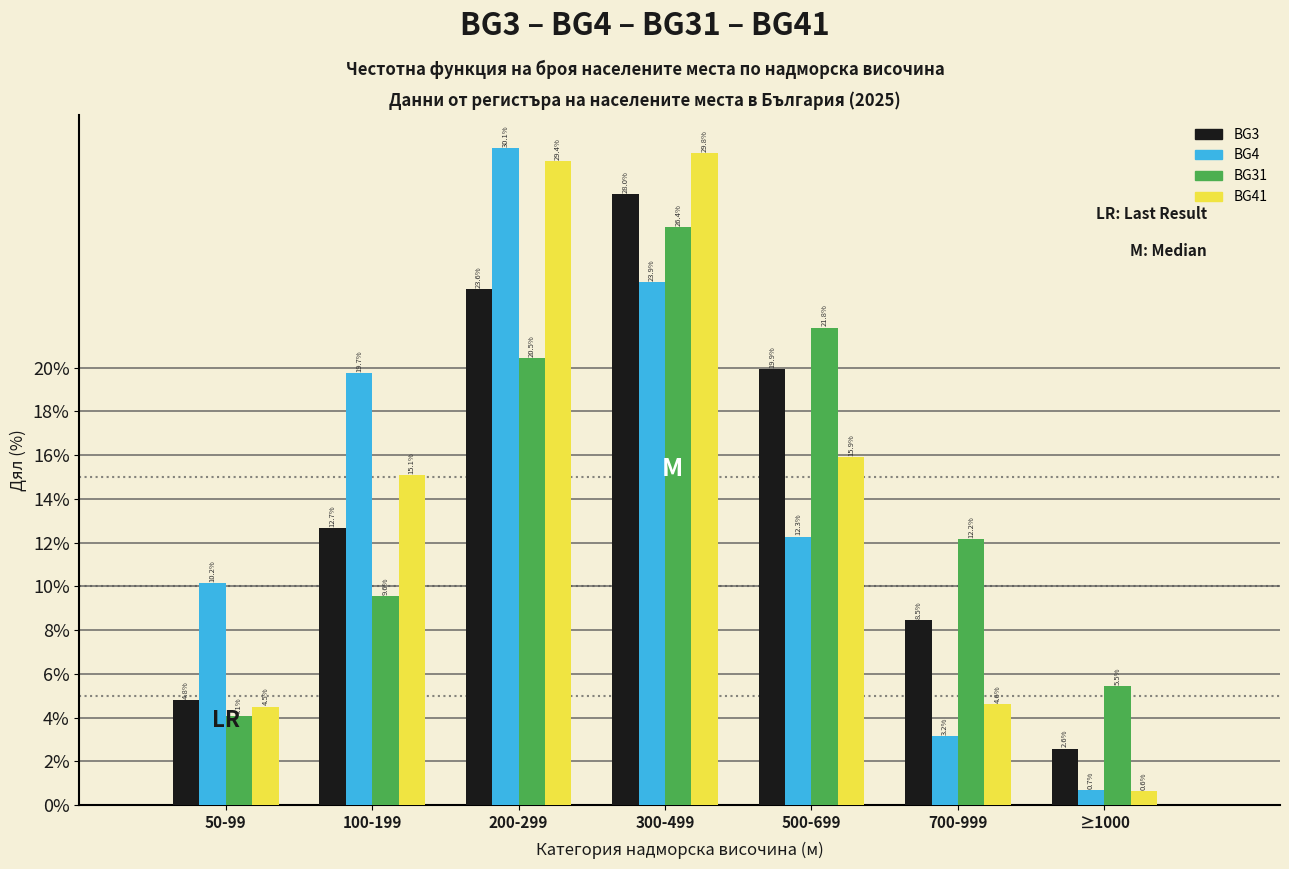

Reading left to right, transcribe all the data shown in this chart.

BG3: 50-99=4.8	100-199=12.7	200-299=23.6	300-499=28.0	500-699=19.9	700-999=8.5	≥1000=2.6
BG4: 50-99=10.2	100-199=19.7	200-299=30.1	300-499=23.9	500-699=12.3	700-999=3.2	≥1000=0.7
BG31: 50-99=4.1	100-199=9.6	200-299=20.5	300-499=26.4	500-699=21.8	700-999=12.2	≥1000=5.5
BG41: 50-99=4.5	100-199=15.1	200-299=29.4	300-499=29.8	500-699=15.9	700-999=4.6	≥1000=0.6